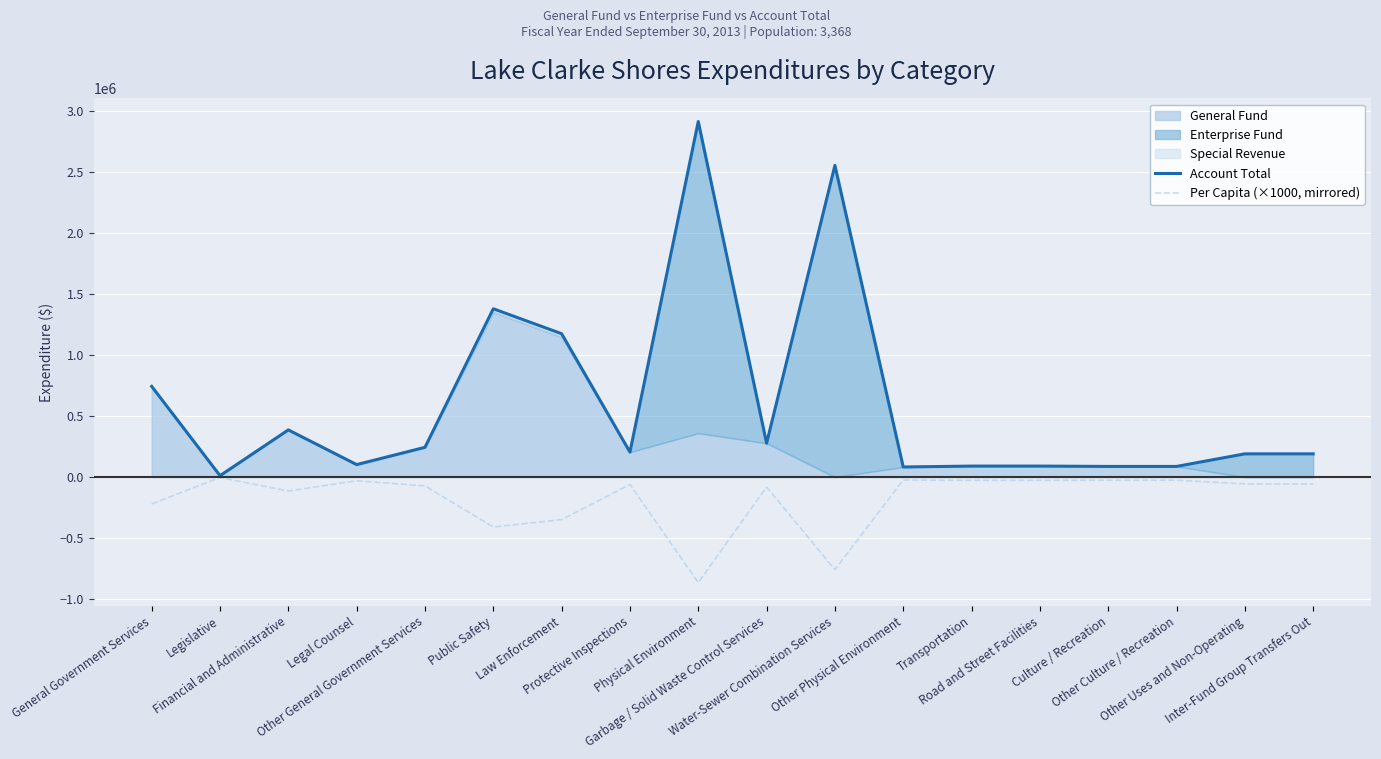

What is the label of the 1st point from the right?

Inter-Fund Group Transfers Out